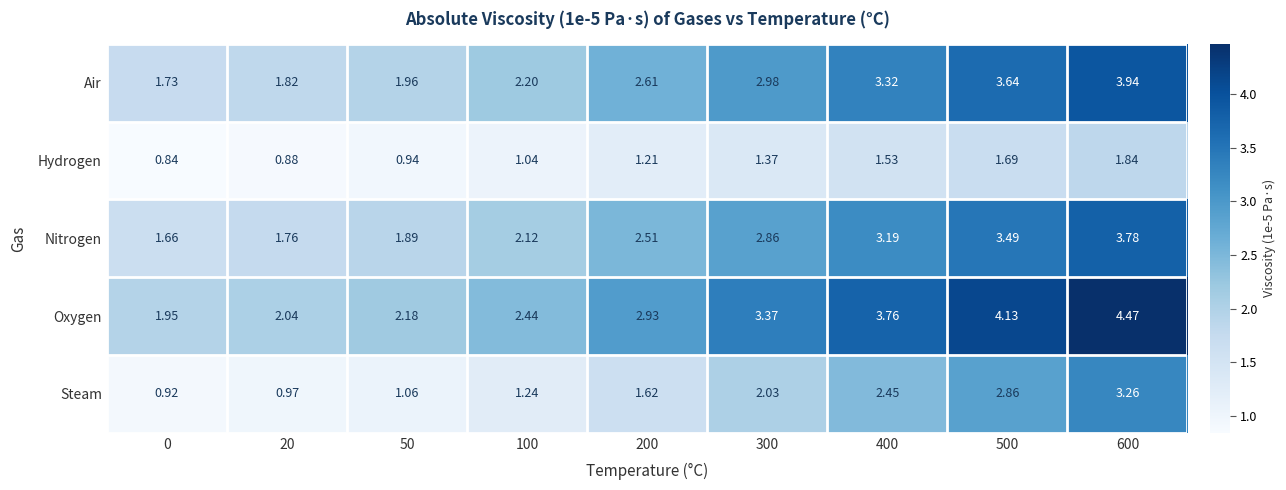

Between 50 and 200, which series saw the biggest shift?

Oxygen